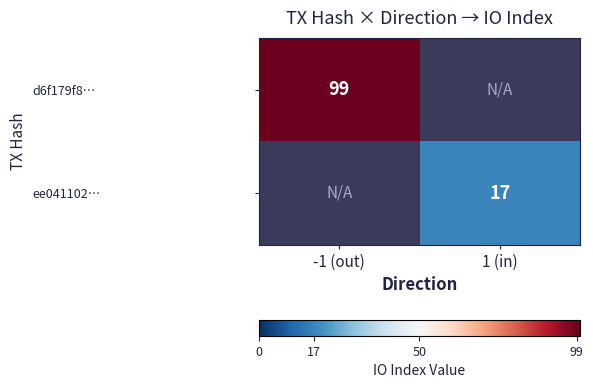

What is the smallest value displayed?

17.0